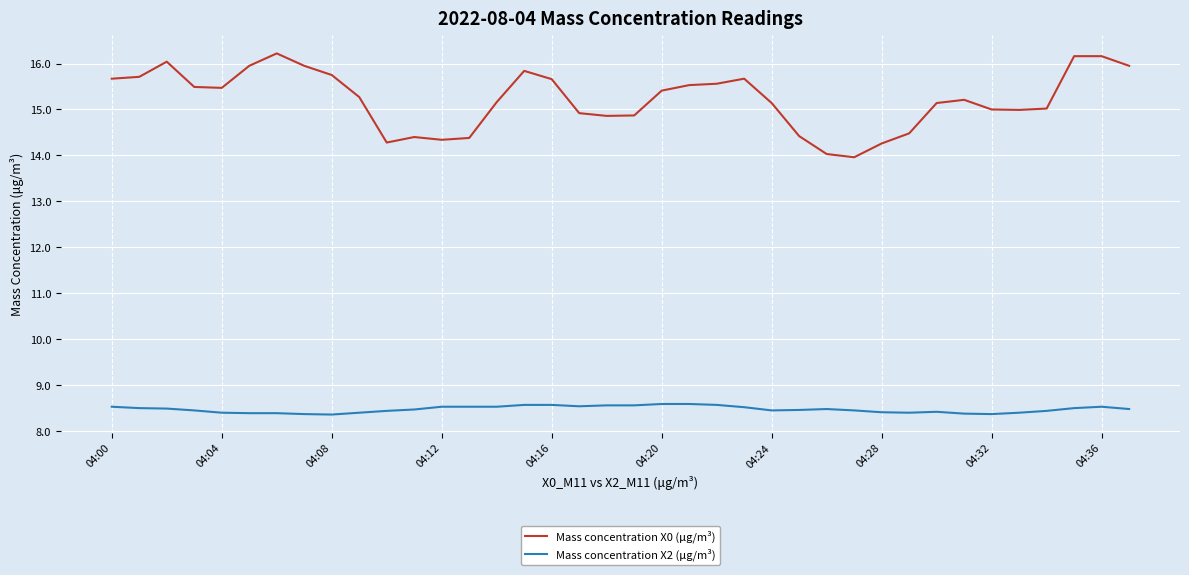

Rank the series by their average value, from highest to lowest.

Mass concentration X0 (μg/m³), Mass concentration X2 (μg/m³)